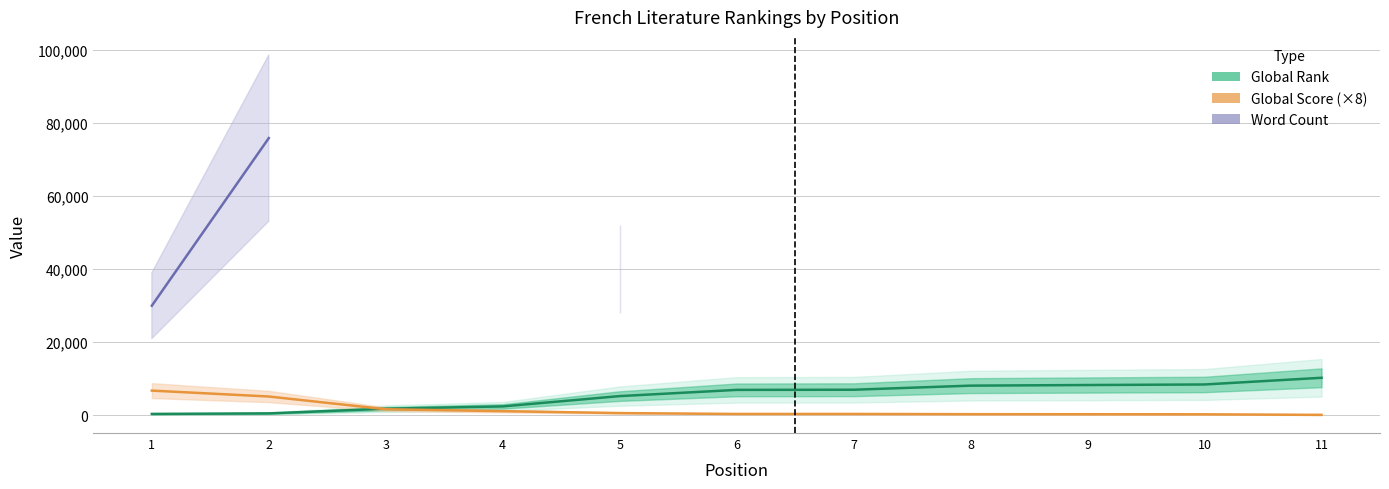

The Global Score (×8) series shows 136.0 at 11. True or false?

True